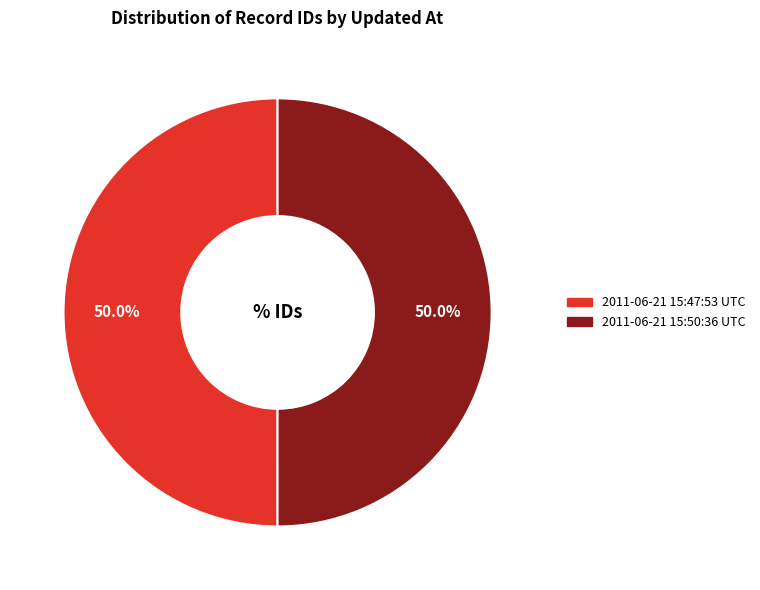

How much of the chart is everything except 2011-06-21 15:47:53 UTC?

50.0%